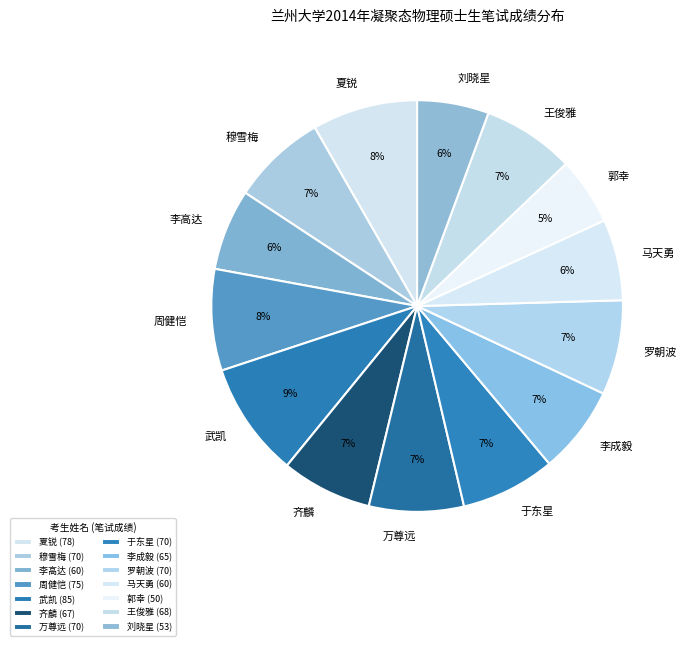

To the nearest percent, what is the difference between the 万尊远 and 李高达 slice percentages?

1%